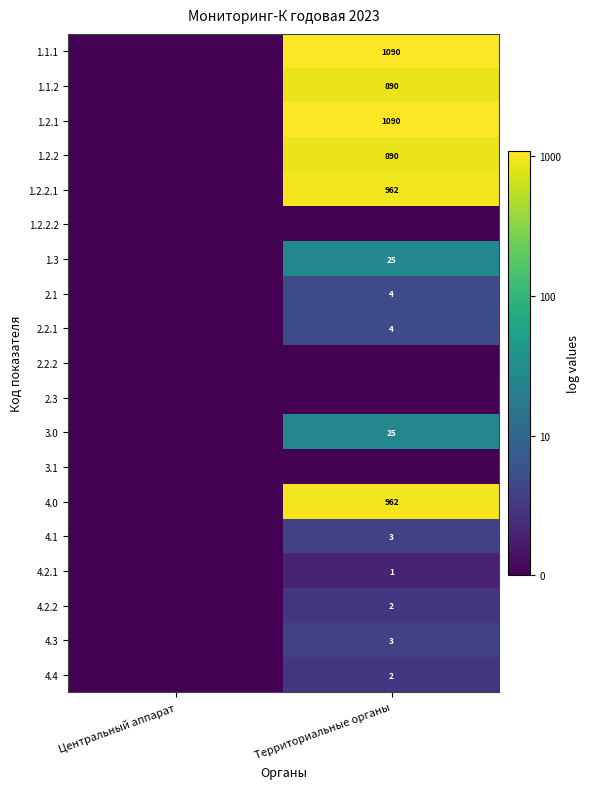

Is it true that 2.2.1 equals 0.4 at Территориальные органы?

False